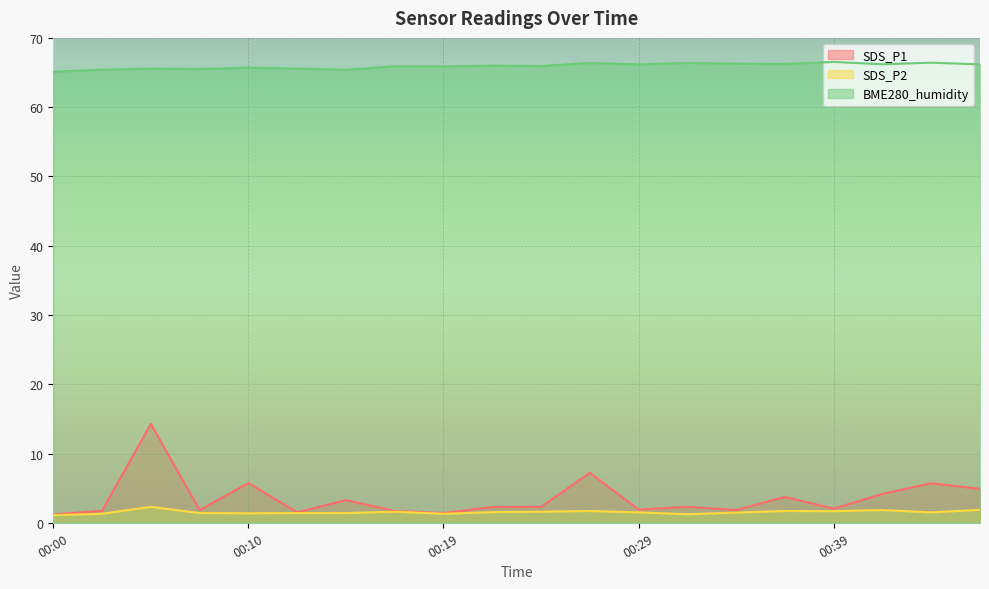

How many lines are shown in the chart?

3